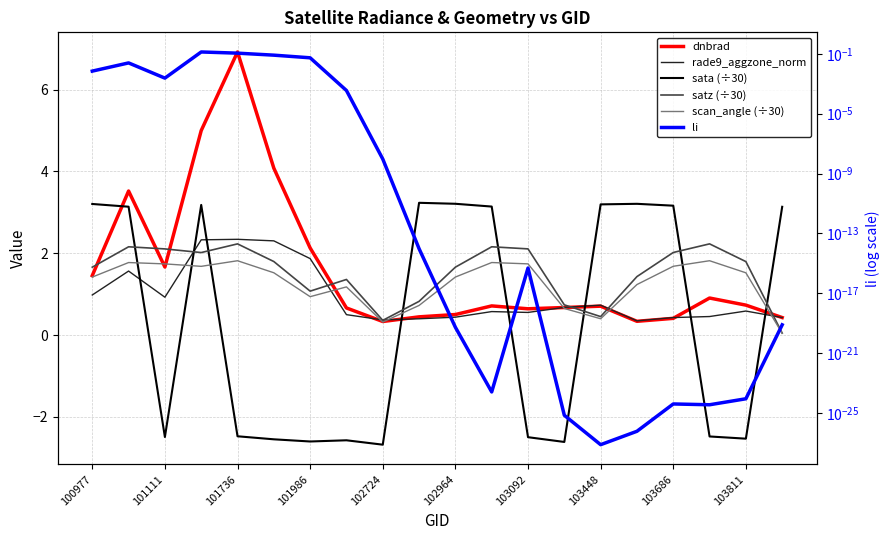

How many categories are shown in the chart?

20